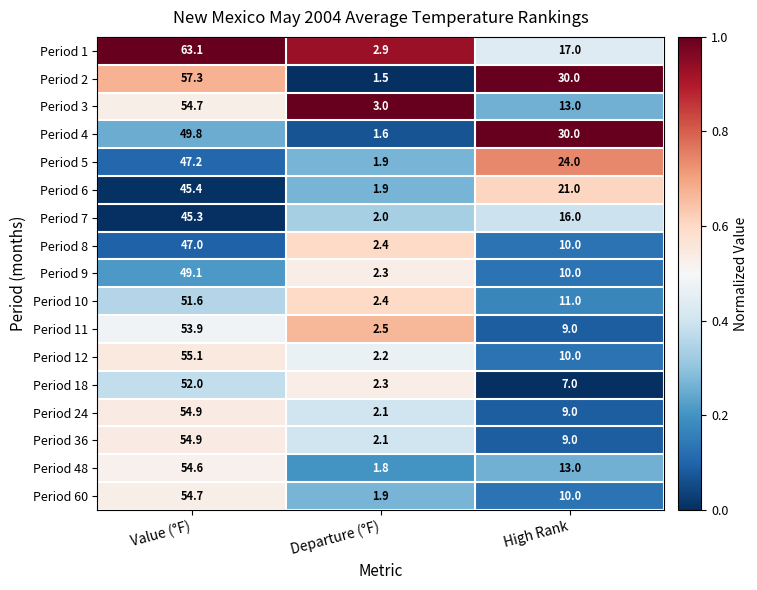

What is the total value across all series at Value (°F)?

890.6